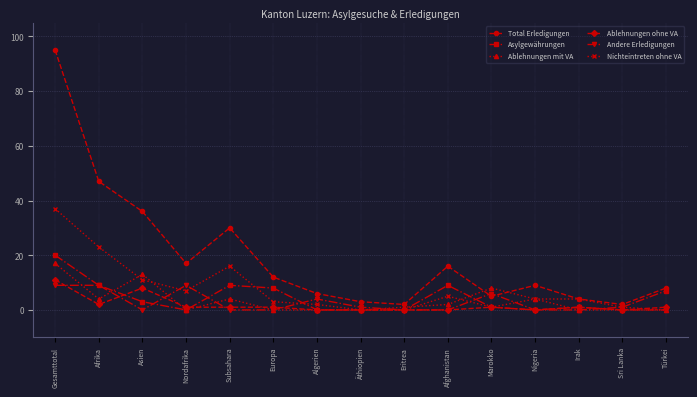

Where is the first local minimum for Ablehnungen ohne VA?

Afrika